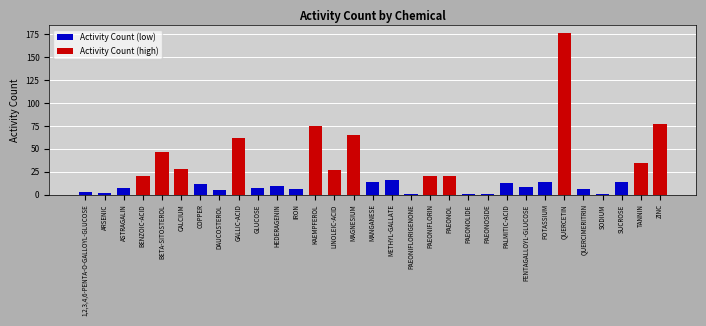

Where is Activity Count (low) nearest to the value 8?

PENTAGALLOYL-GLUCOSE